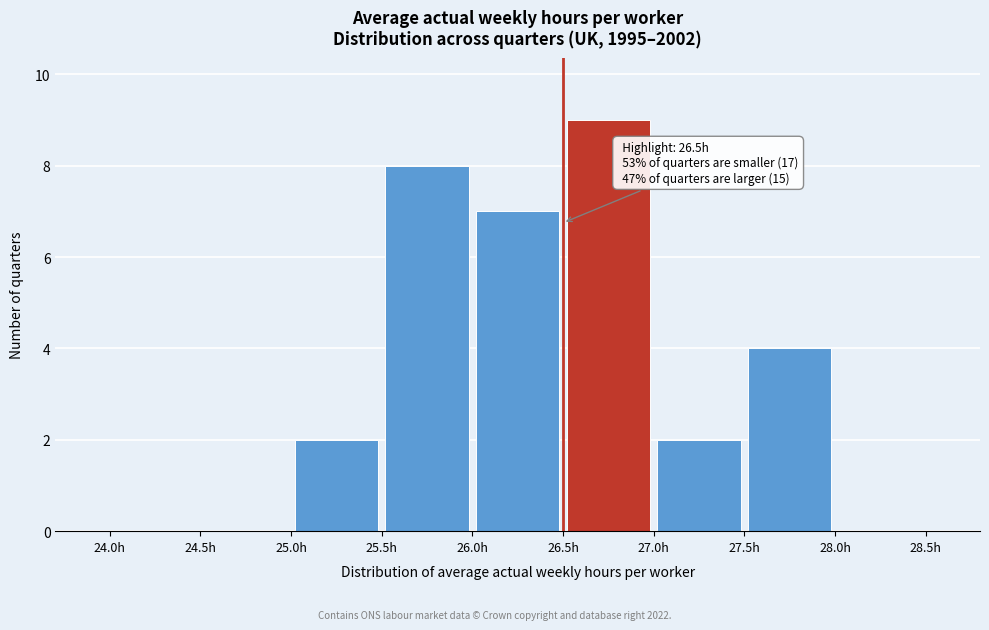

Over which range of the x-axis is the bar tallest?

26.5 to 27.0